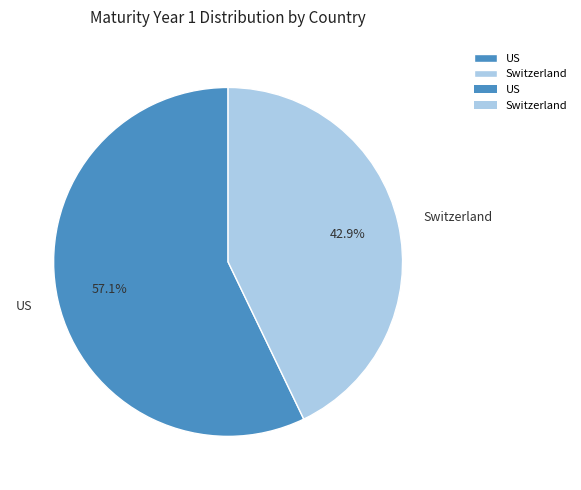

To the nearest percent, what is the combined percentage of US and Switzerland?

100%